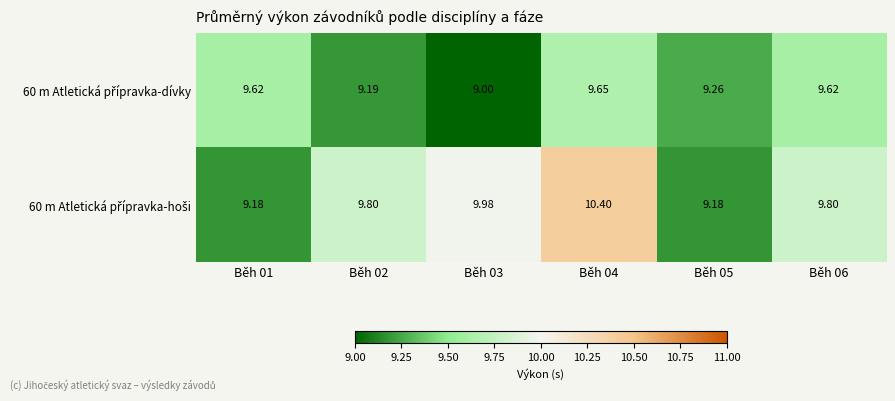

What is the greatest value displayed?

10.4